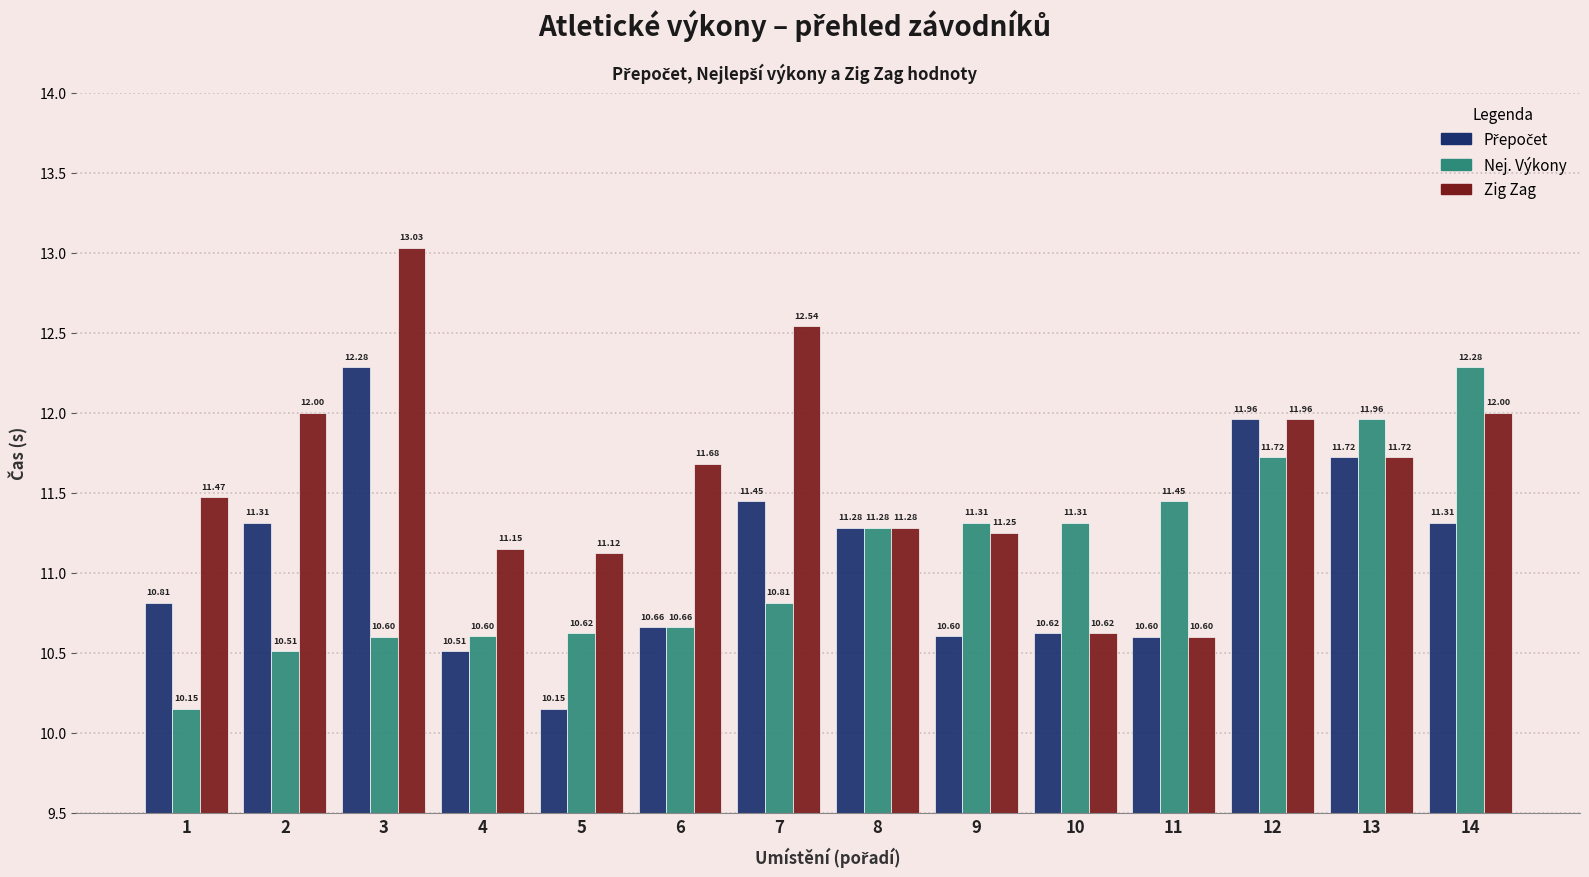

What is the average value of the Nej. Výkony series?

11.1